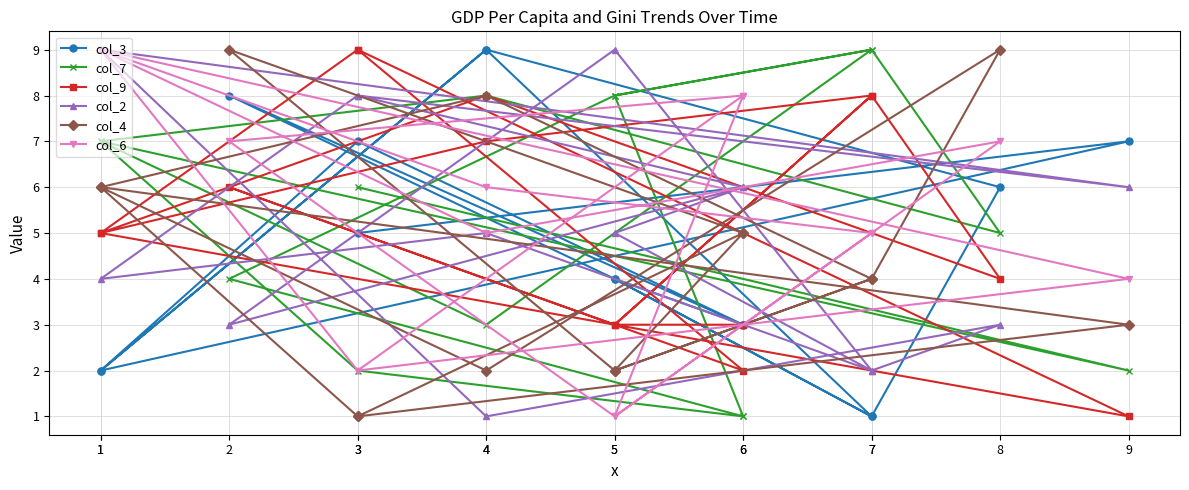

Which category has the lowest value across all series?

7